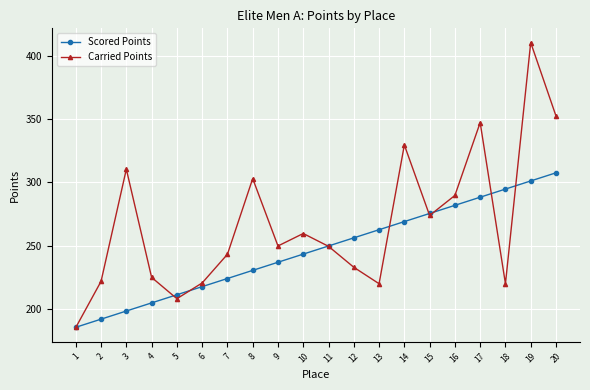

What is the sum of all Scored Points values?

4931.8